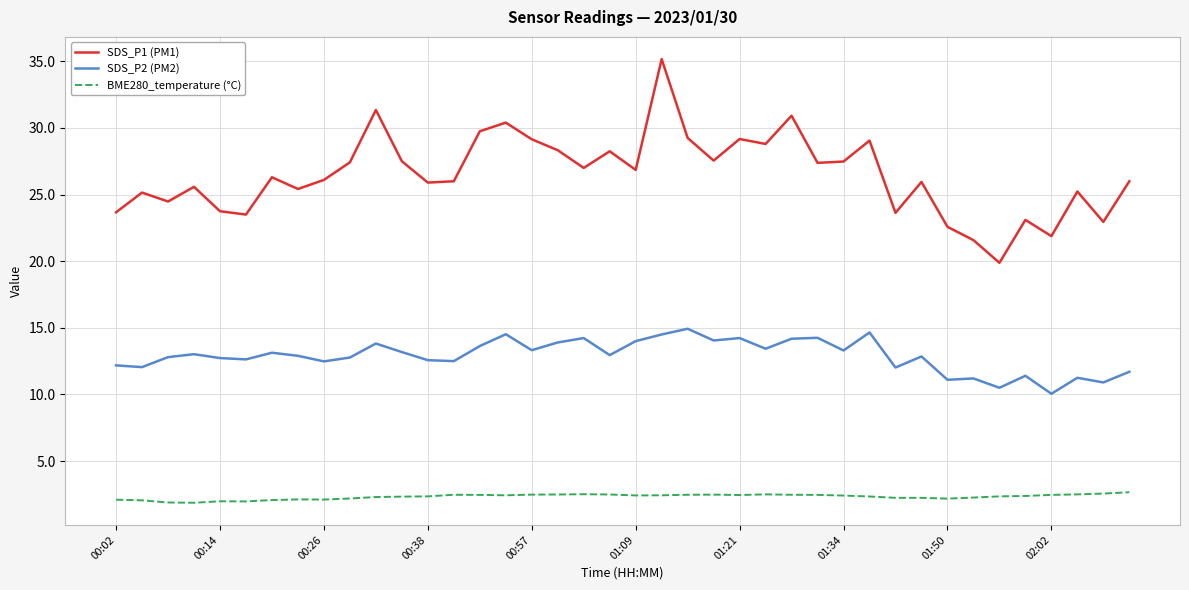

Which series has the largest total across all categories?

SDS_P1 (PM1)